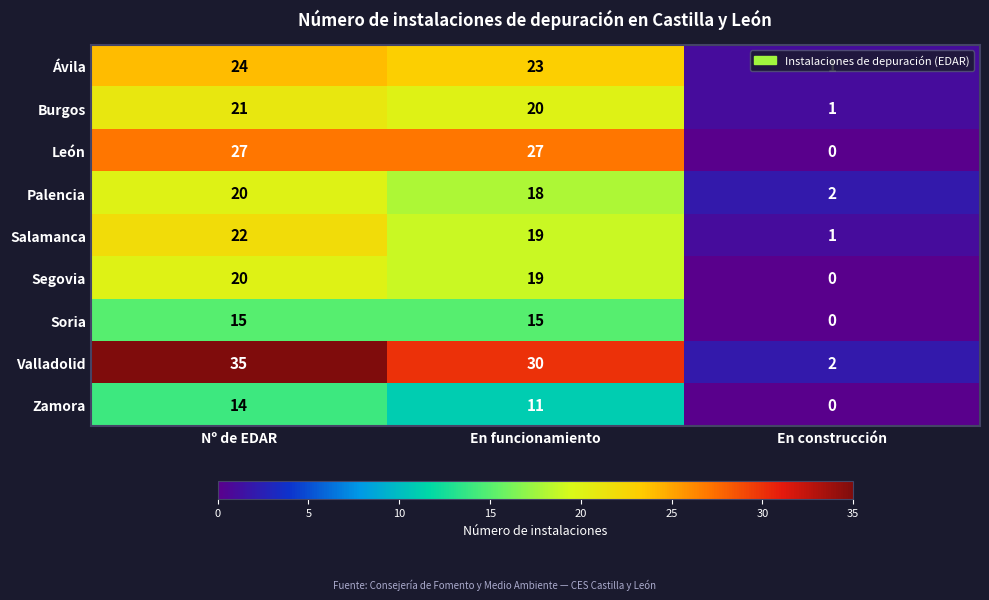

The value of Palencia at Nº de EDAR is 27. True or false?

False